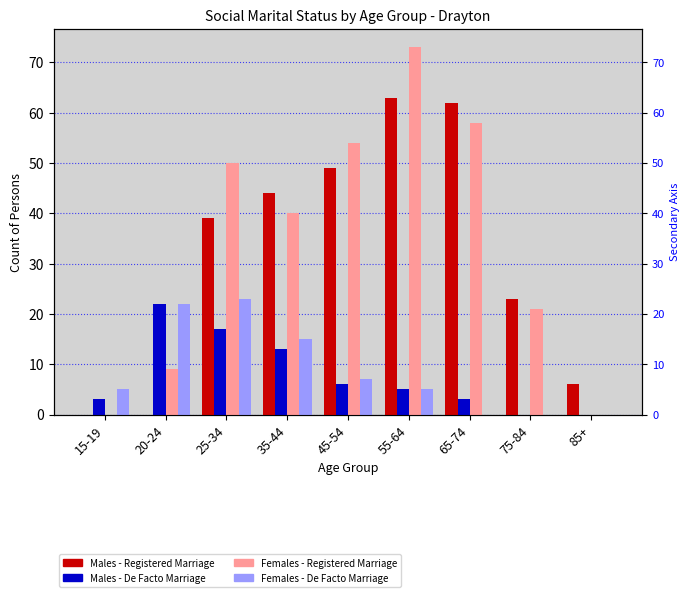

What is the difference between the Females - Registered Marriage values at 20-24 and 85+?

9